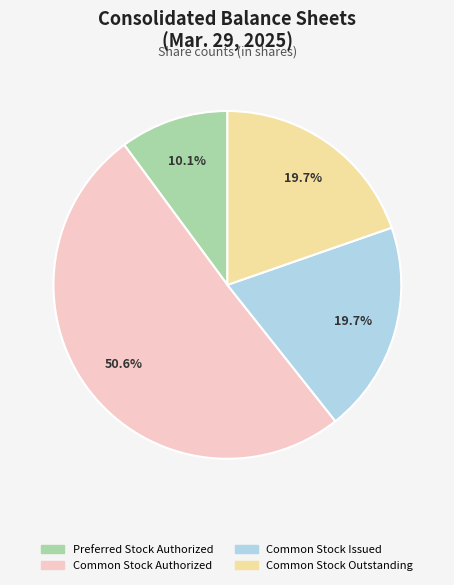

Which category has the smallest portion of the pie?

Preferred Stock Authorized